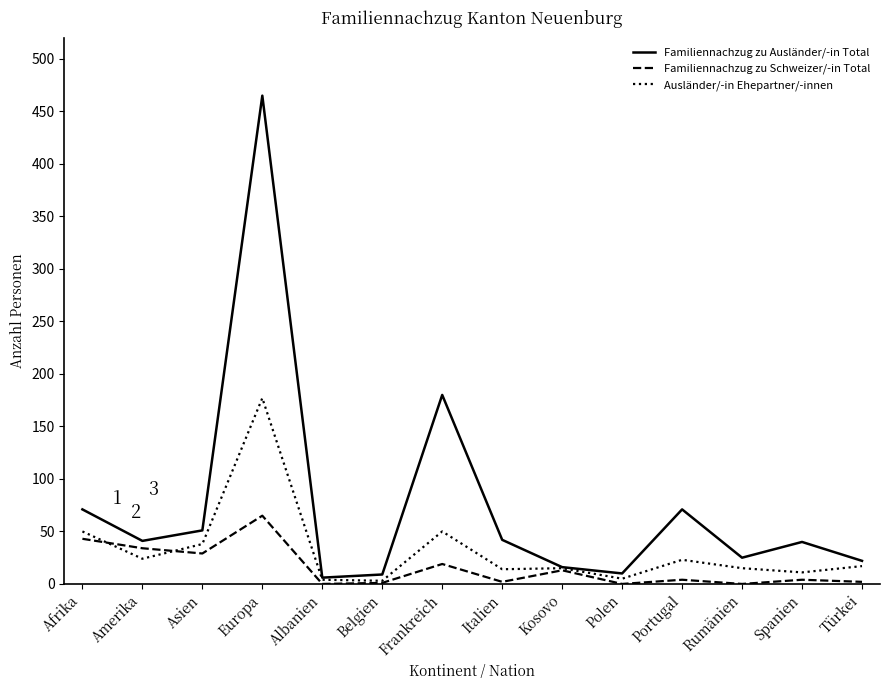

What is the maximum value shown in the chart?

465